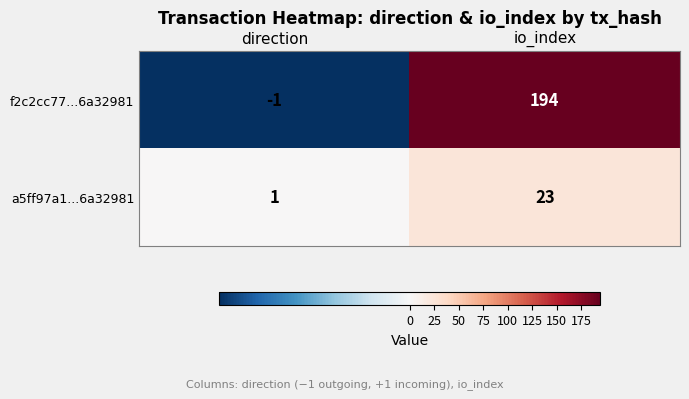

Which category has the highest value in the a5ff97a1...6a32981 series?

io_index